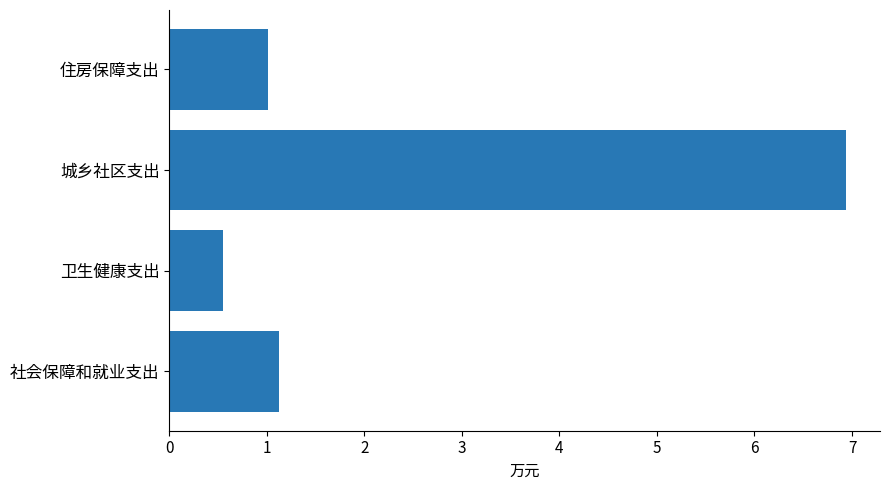

The chart shows a value of 1.1 at 社会保障和就业支出. True or false?

True